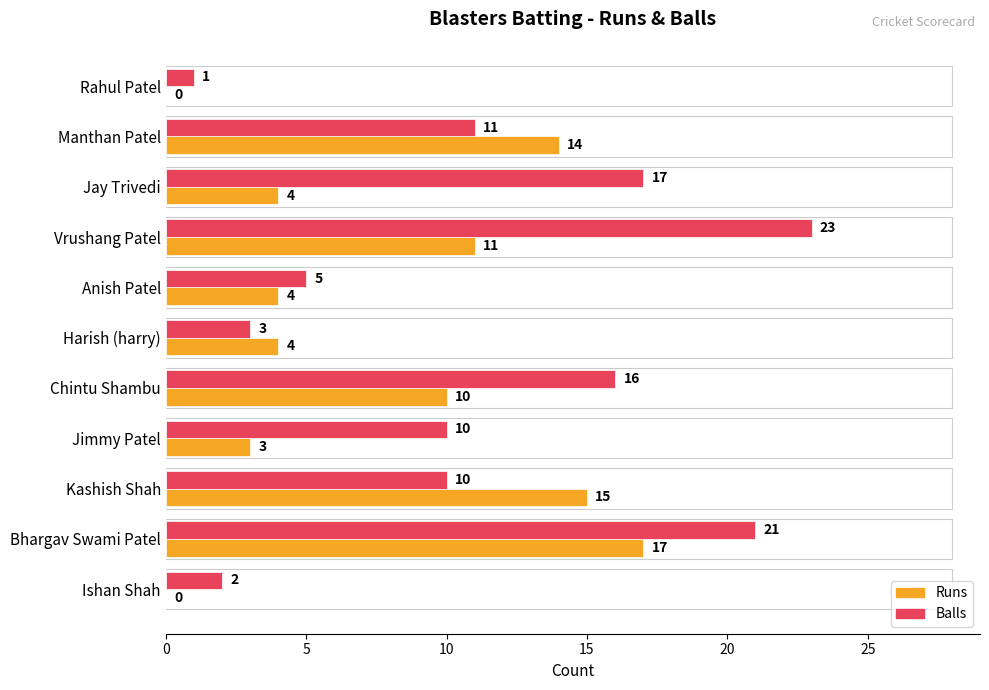

The value of Balls at Anish Patel is 8. True or false?

False